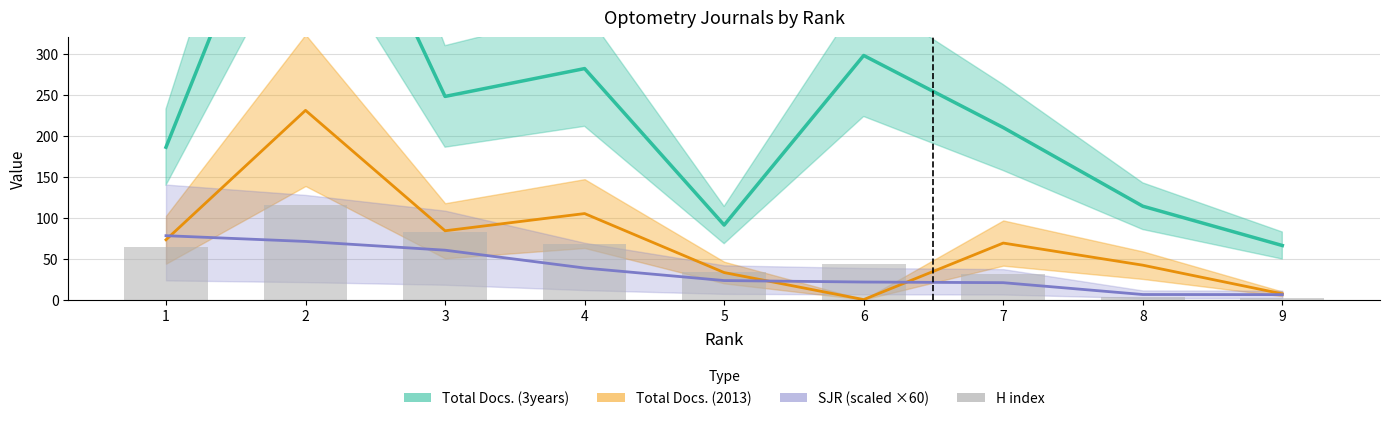

Where does the H index series first go above 43?

1